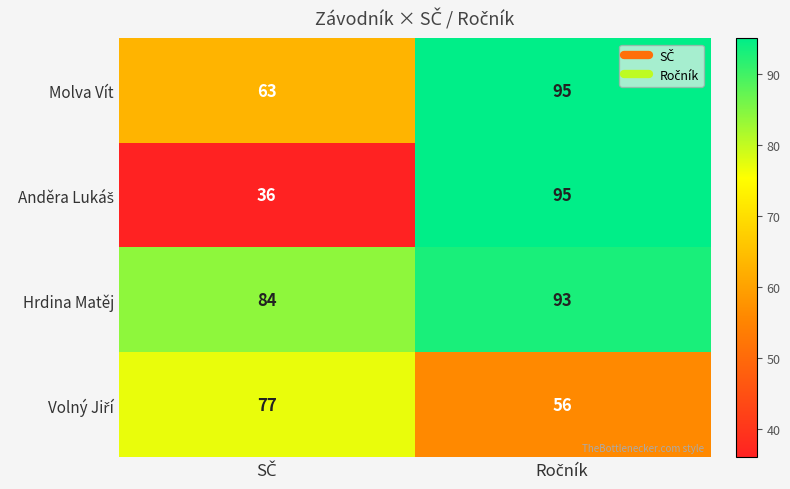

What is the highest value of the Hrdina Matěj series?

93